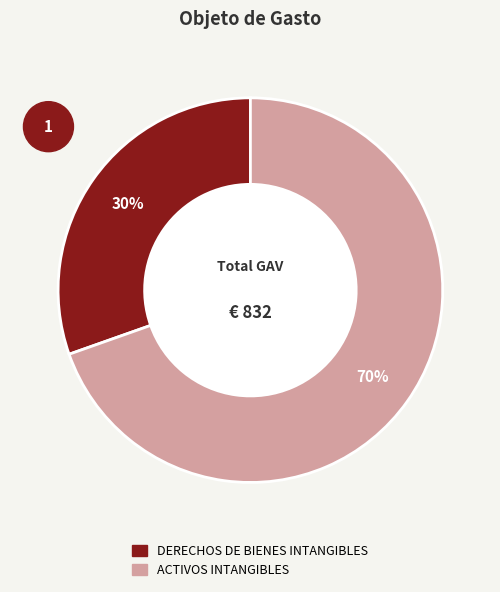

To the nearest percent, what portion does ACTIVOS INTANGIBLES represent?

70%